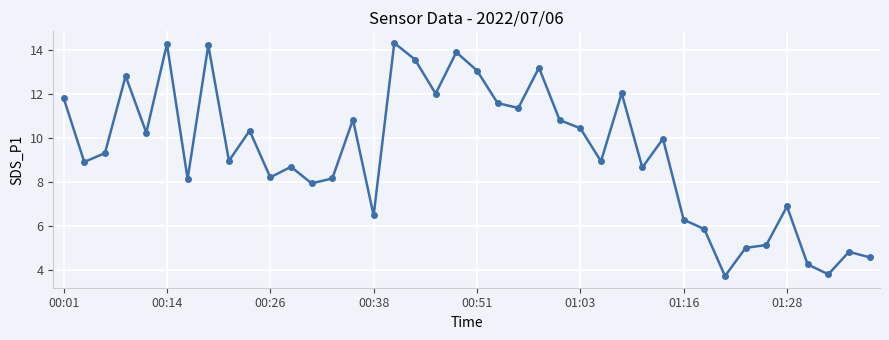

What is the maximum value shown in the chart?

14.3